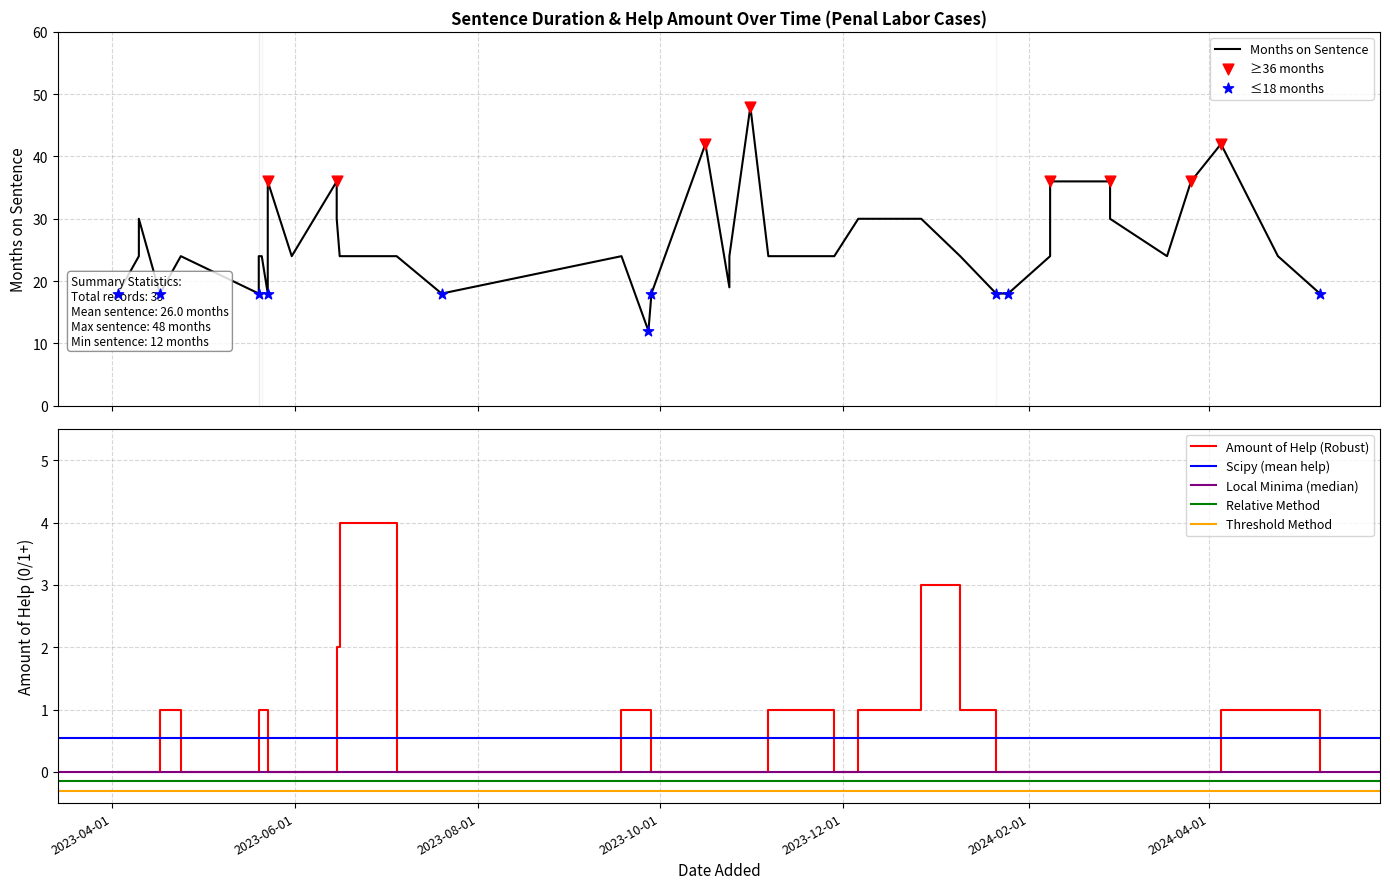

Which series contains the highest Y value?

Months on sentence